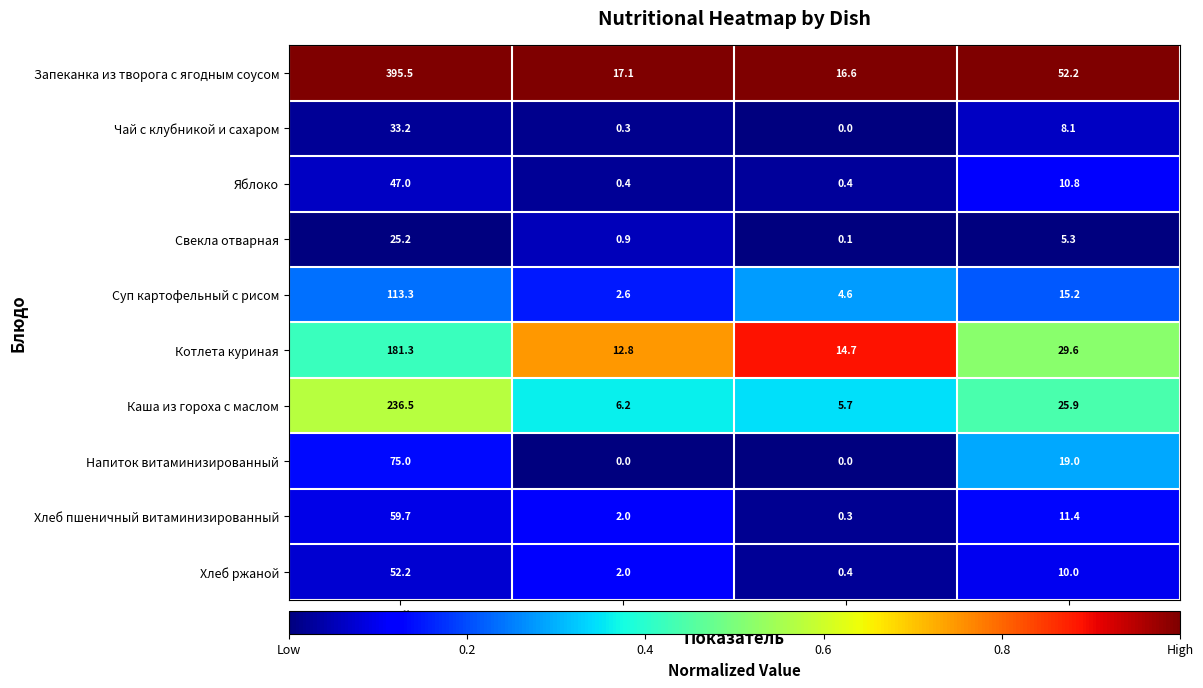

What value does the Чай с клубникой и сахаром series have at Углеводы?

8.1